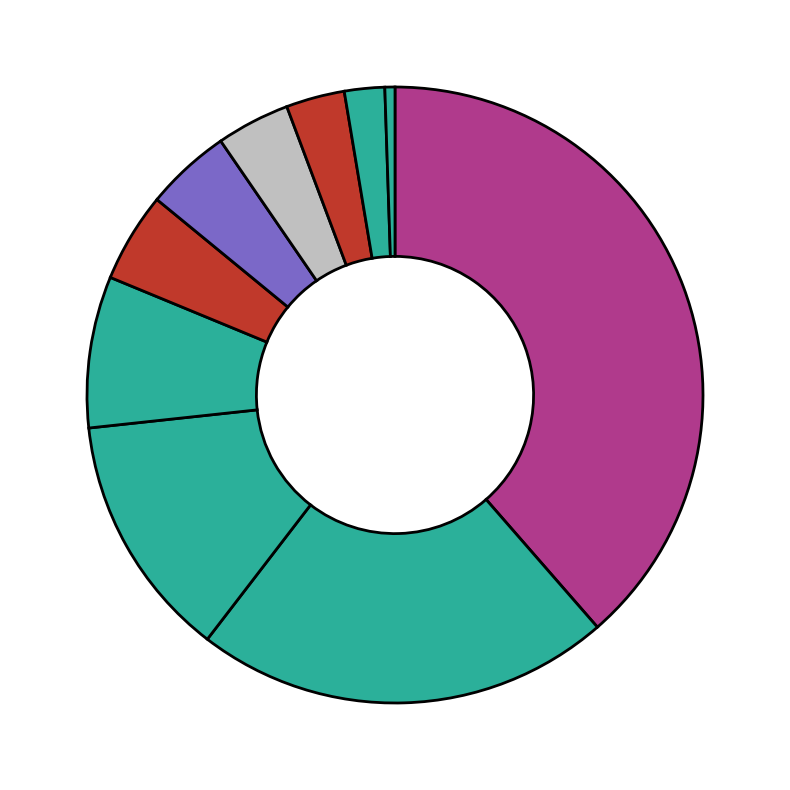

Which category has the smallest portion of the pie?

Metro Ligero Madrid